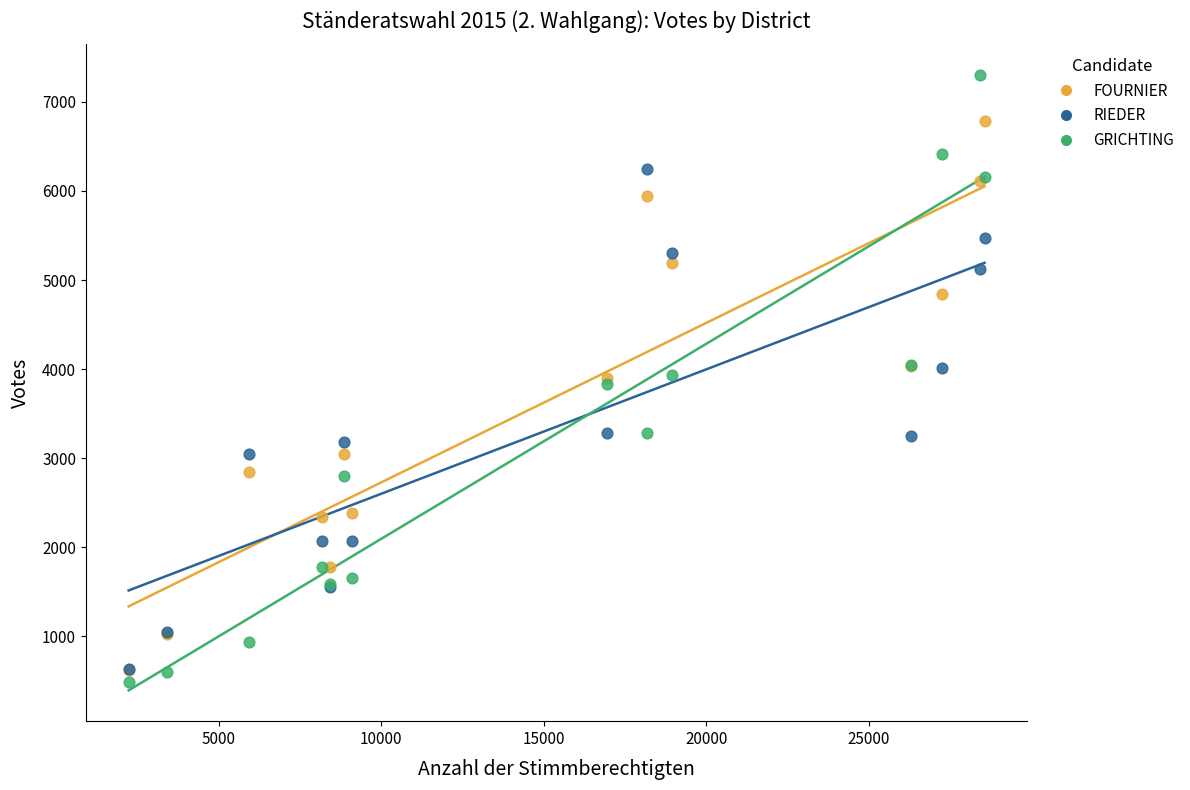

Which series has the widest spread of Y values?

GRICHTING